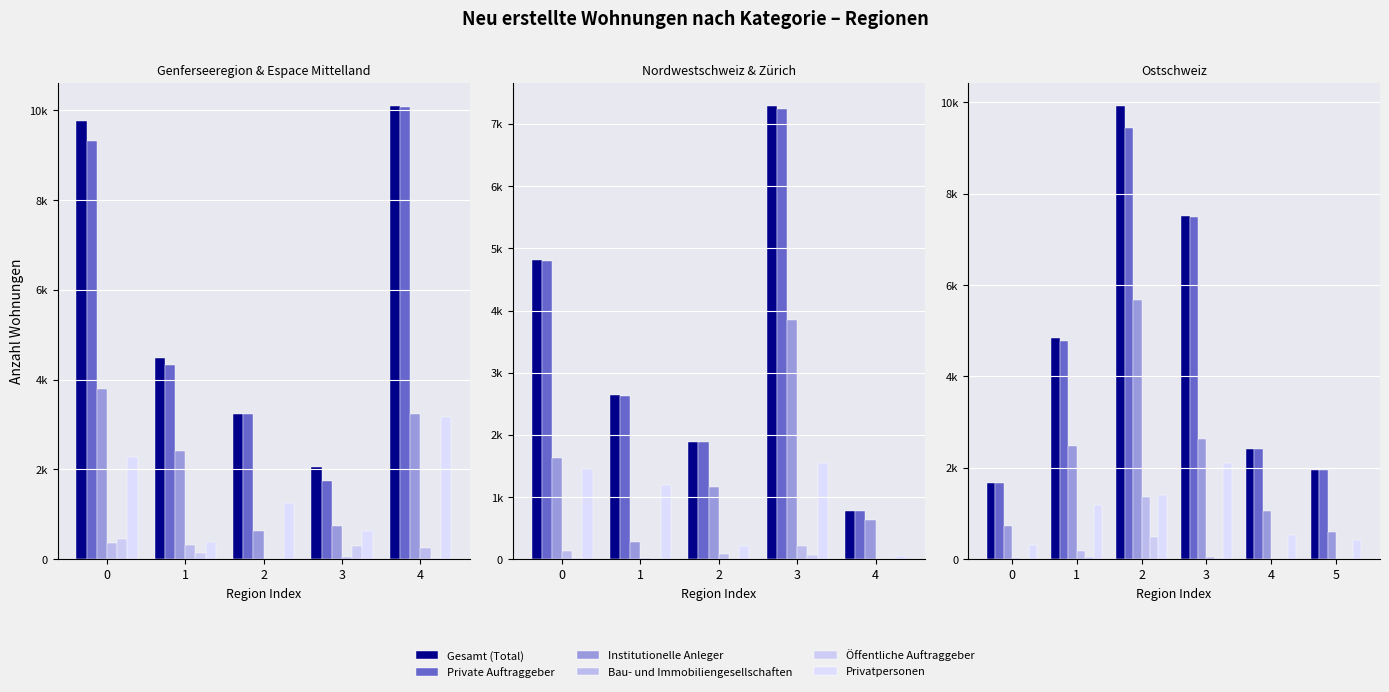

Are the bars horizontal?

No